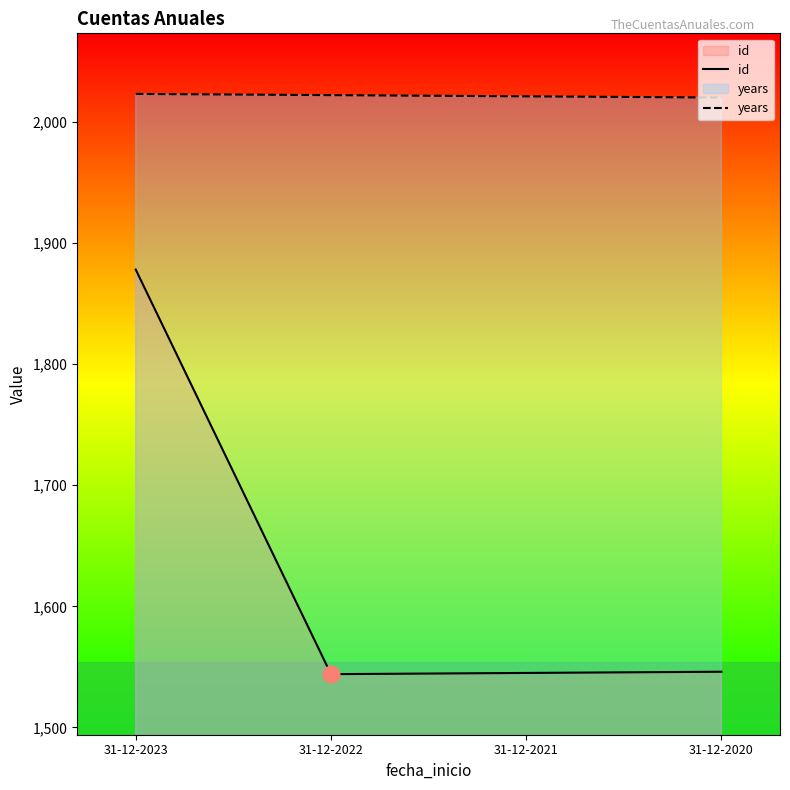

Does the chart have visible grid lines?

No